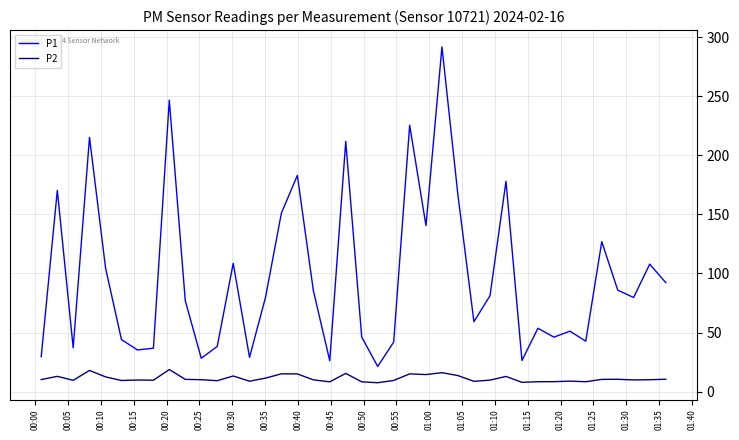

Count the number of data series in this chart.

2